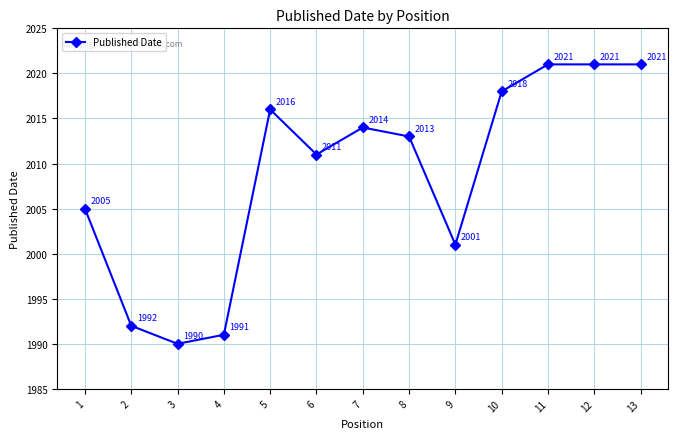

What is the change in value from 10 to 13?

+3